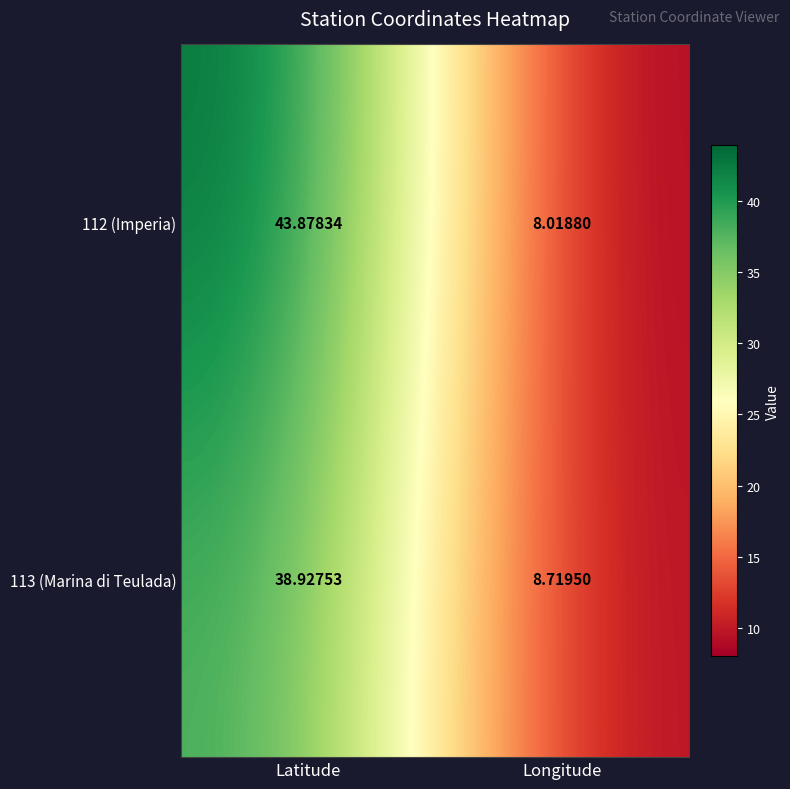

Is the value of 113 (Marina di Teulada) at Latitude greater than the value of 112 (Imperia) at Latitude?

No